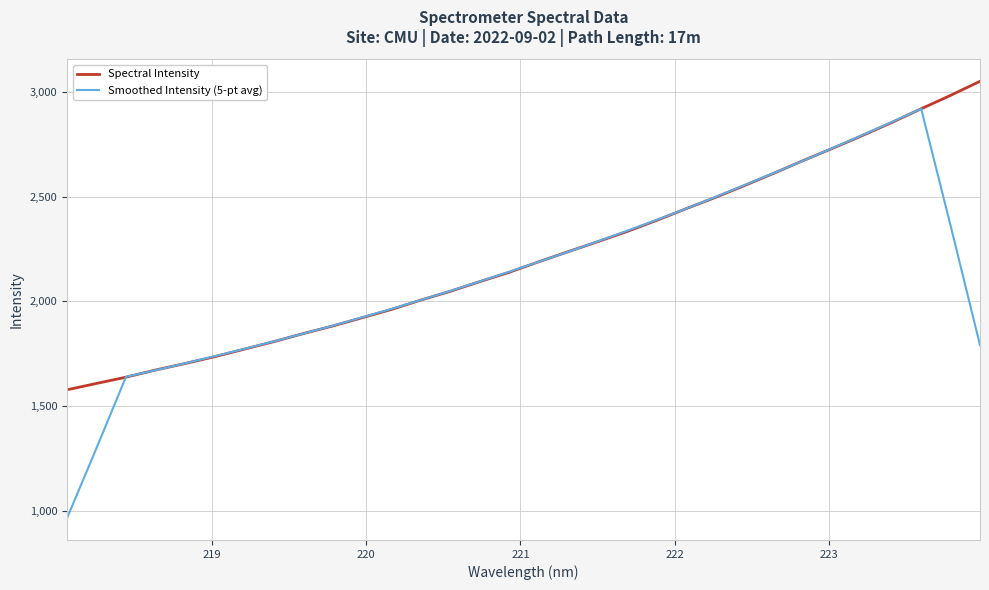

What are all the series names shown in the legend?

Spectral Intensity, Smoothed Intensity (5-pt avg)